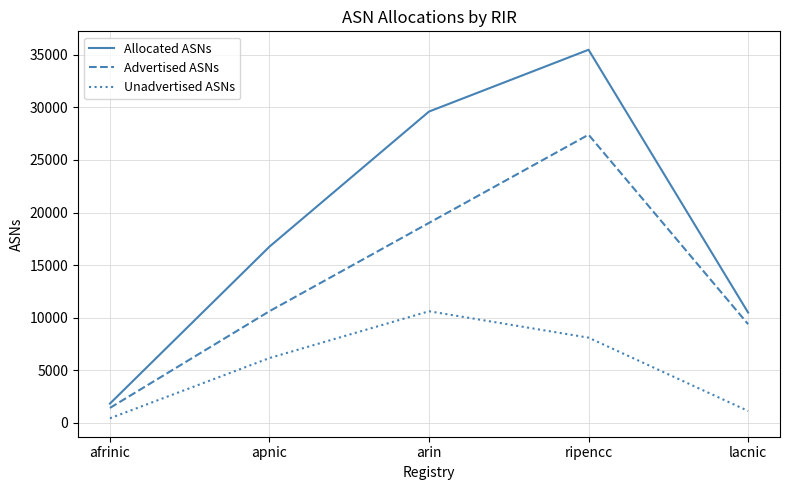

How many lines are shown in the chart?

3